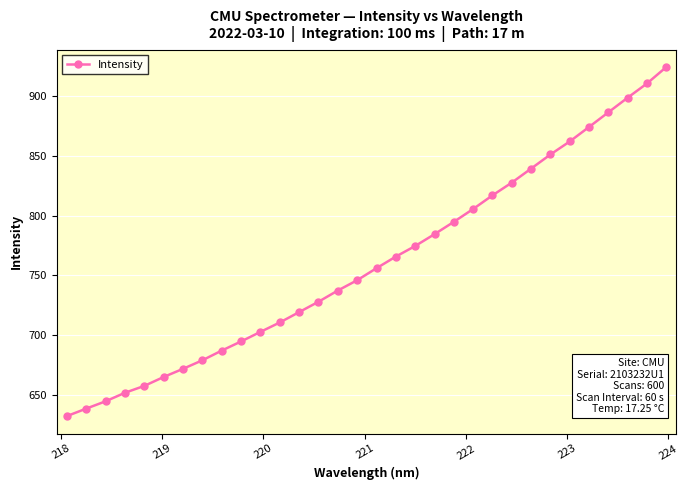

What is the maximum value shown in the chart?

924.2